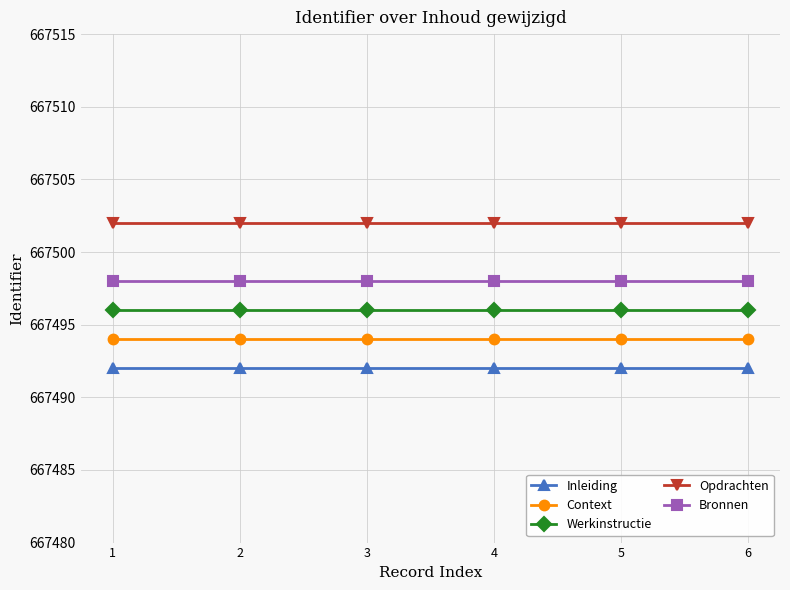

True or false: Inleiding has more than 2 points higher than both neighbors.

False